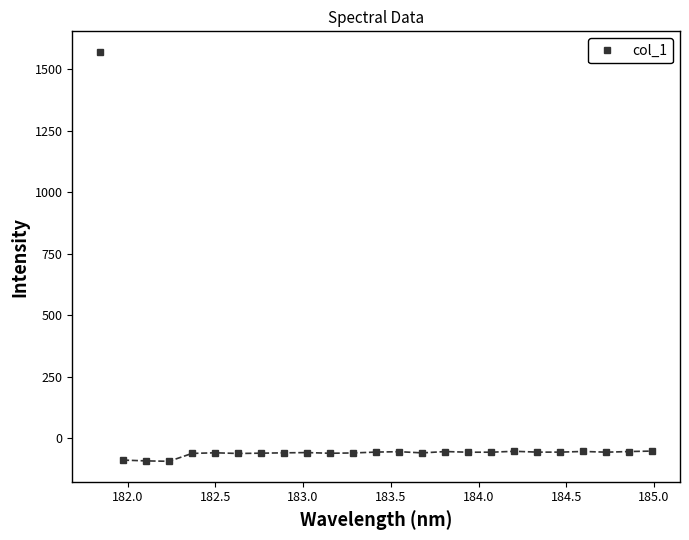

List the labels in order of value, largest first.

0, 24, 18, 21, 23, 15, 13, 12, 19, 20, 22, 17, 16, 9, 5, 8, 14, 11, 7, 10, 4, 6, 1, 2, 3